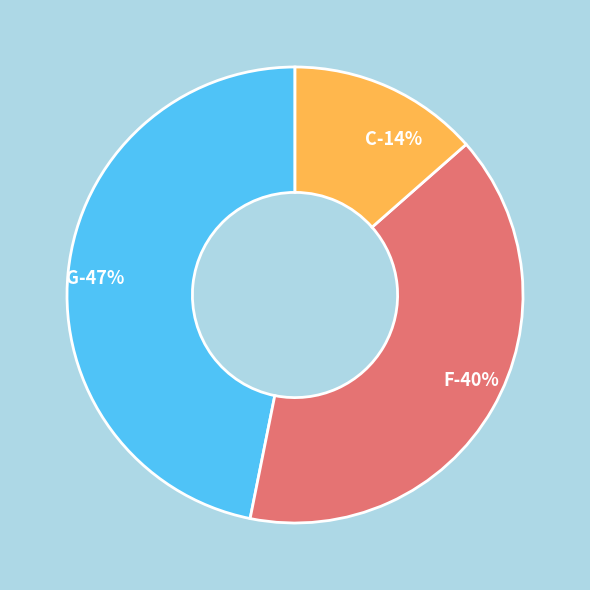

Between C and F, which is larger?

F